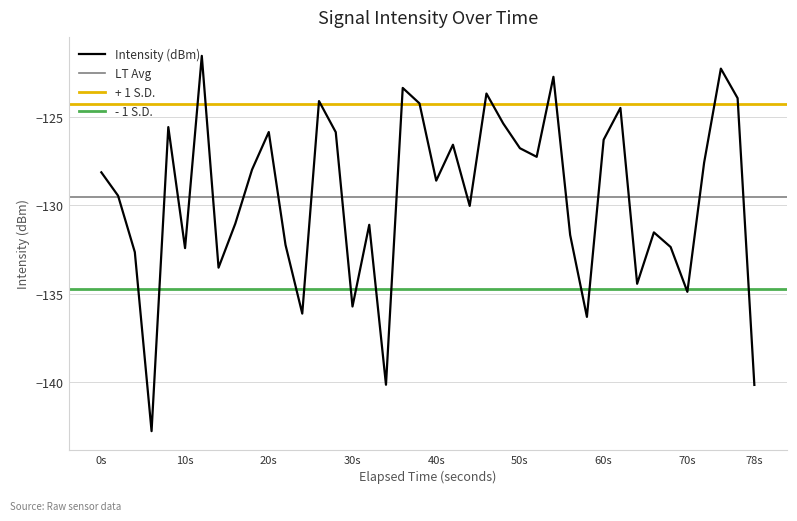

Is this an area chart (filled region under the line)?

No